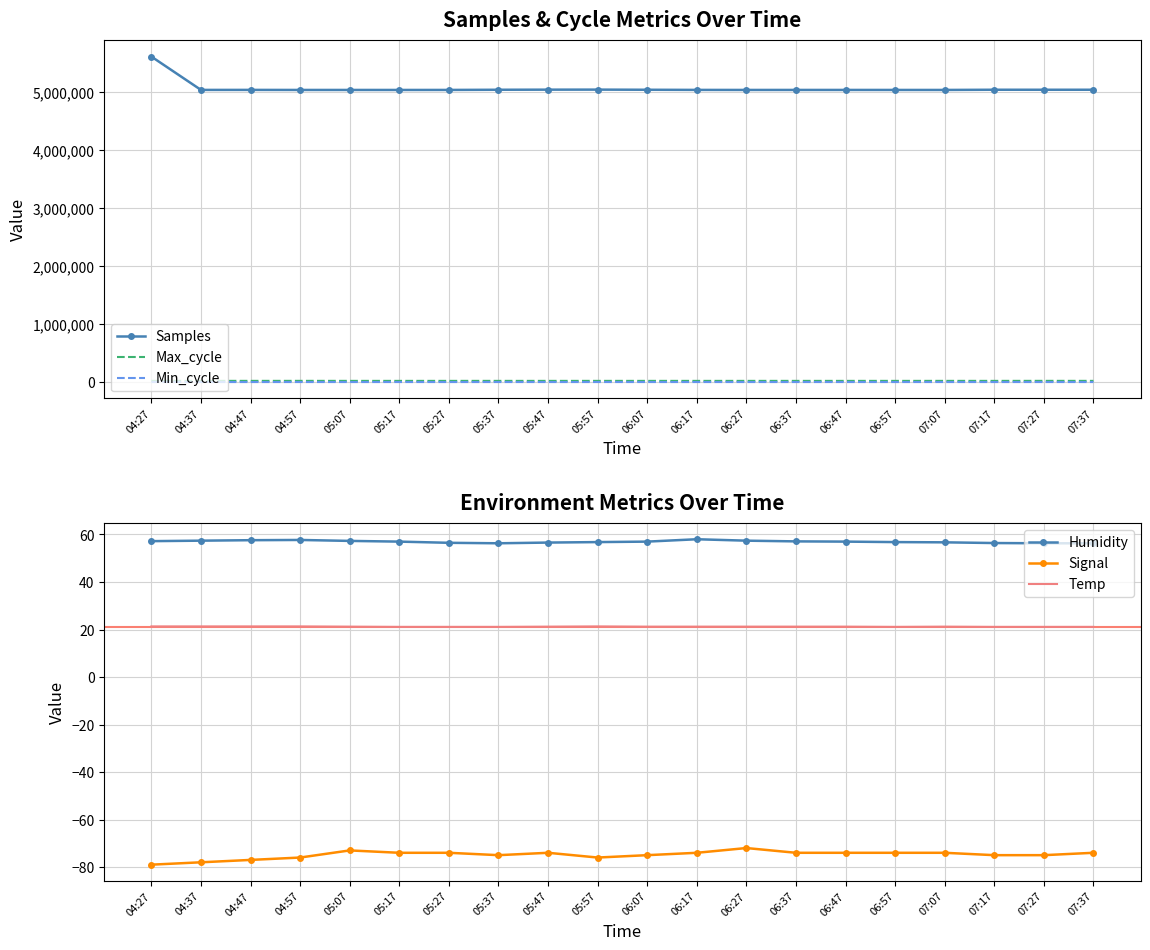

True or false: Humidity and Max_cycle intersect in this chart.

False